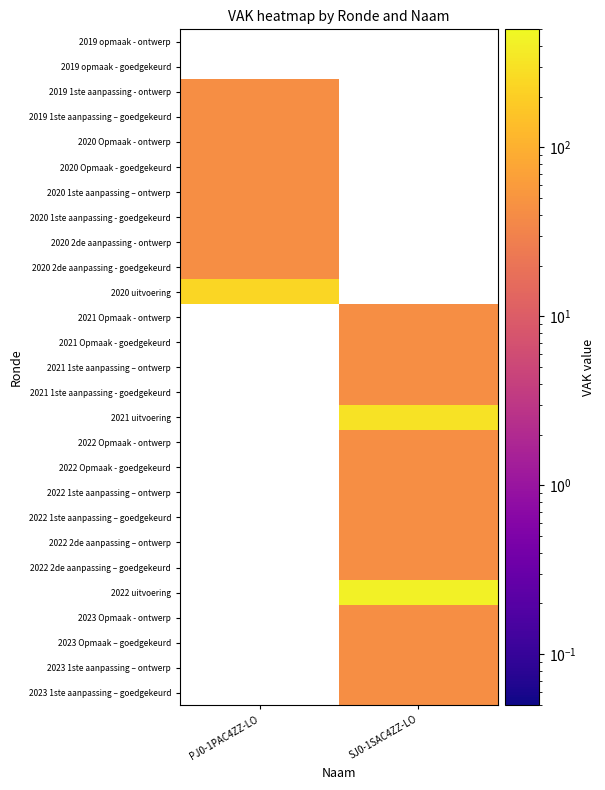

Is the value of 2022 2de aanpassing – ontwerp at SJ0-1SAC4ZZ-LO greater than the value of 2022 Opmaak - ontwerp at SJ0-1SAC4ZZ-LO?

No